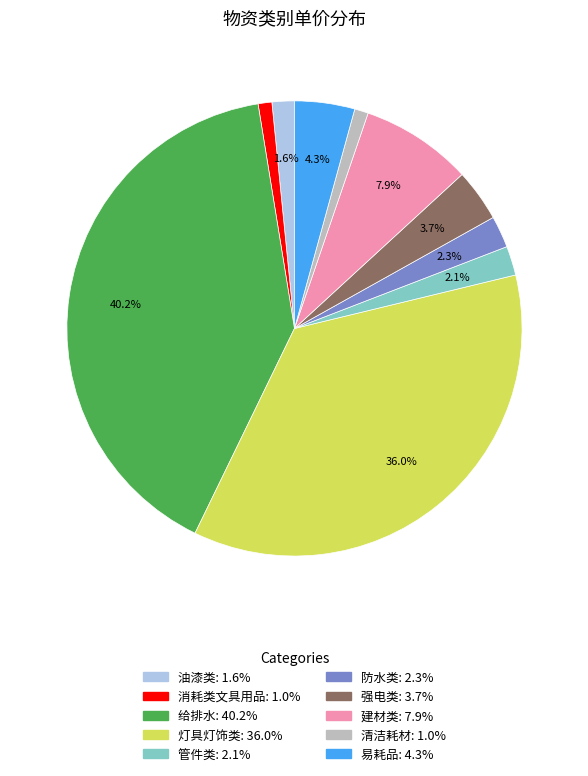

Is it true that 给排水 is 48% of the pie?

False